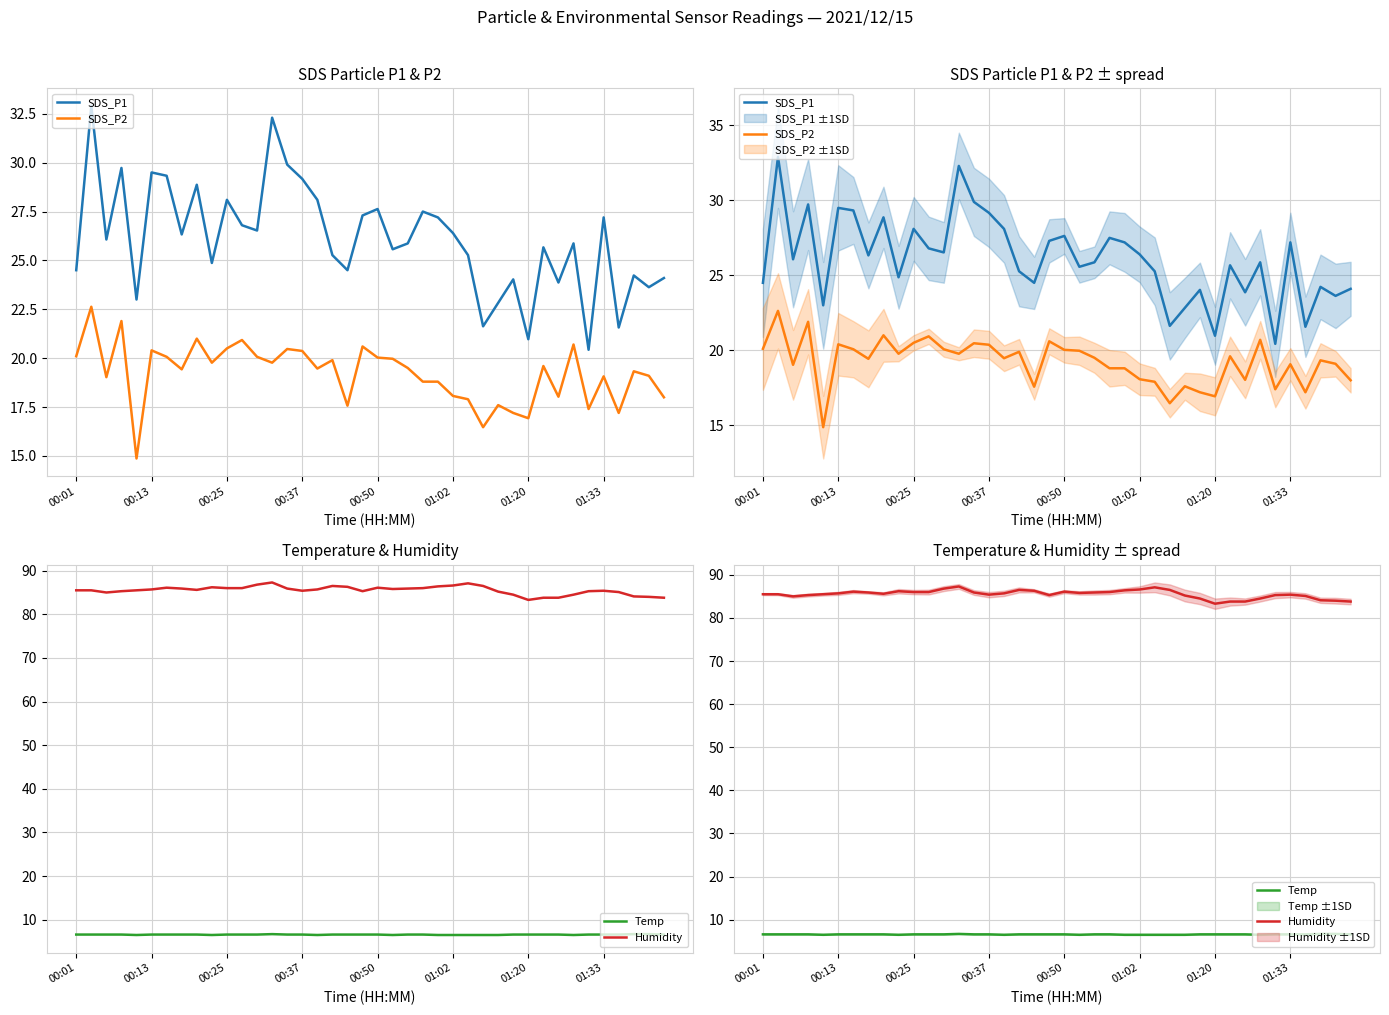

Rank the series at 21 from lowest to highest value.

Temp, SDS_P2, SDS_P1, Humidity